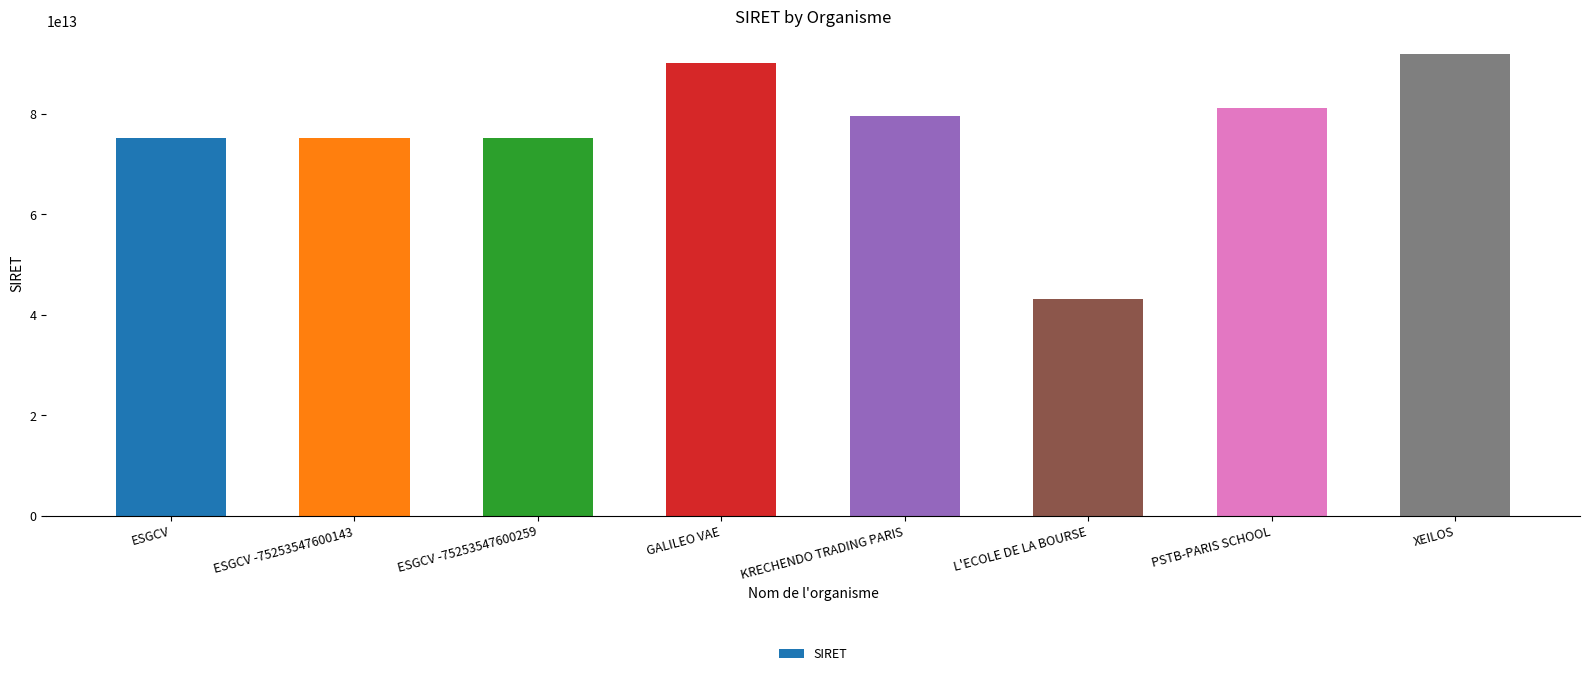

Between XEILOS and KRECHENDO TRADING PARIS, which is larger?

XEILOS